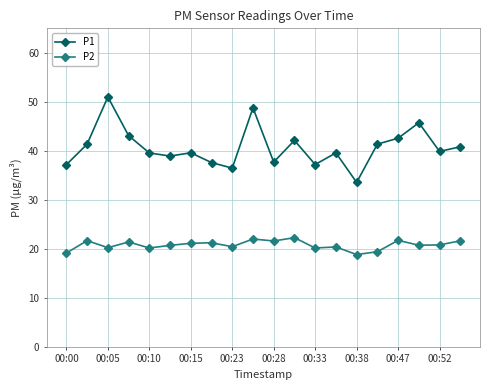

Which series has the largest range (max minus min)?

P1